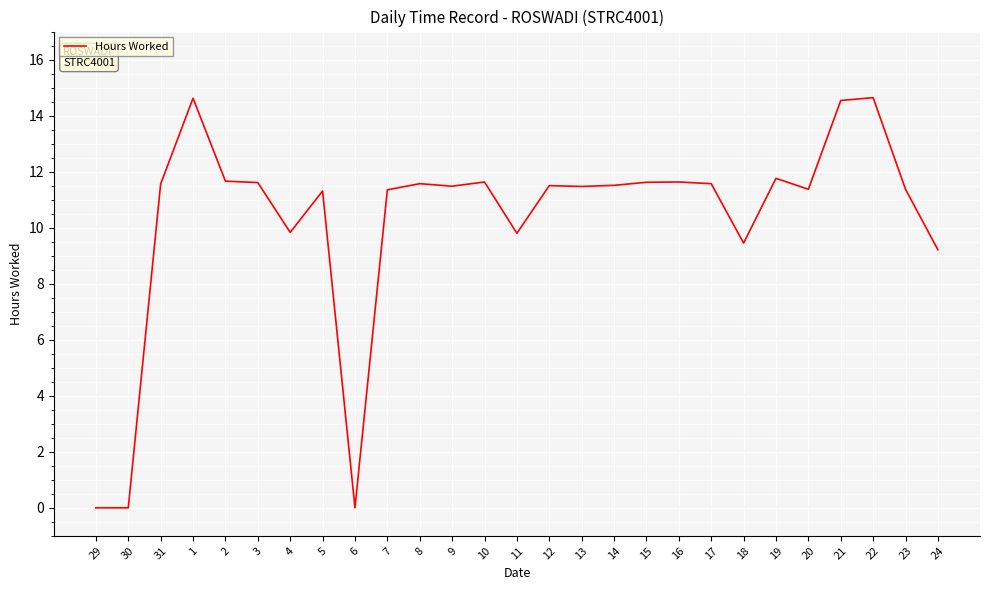

What is the ratio of the value at 3 to the value at 13?

1.0